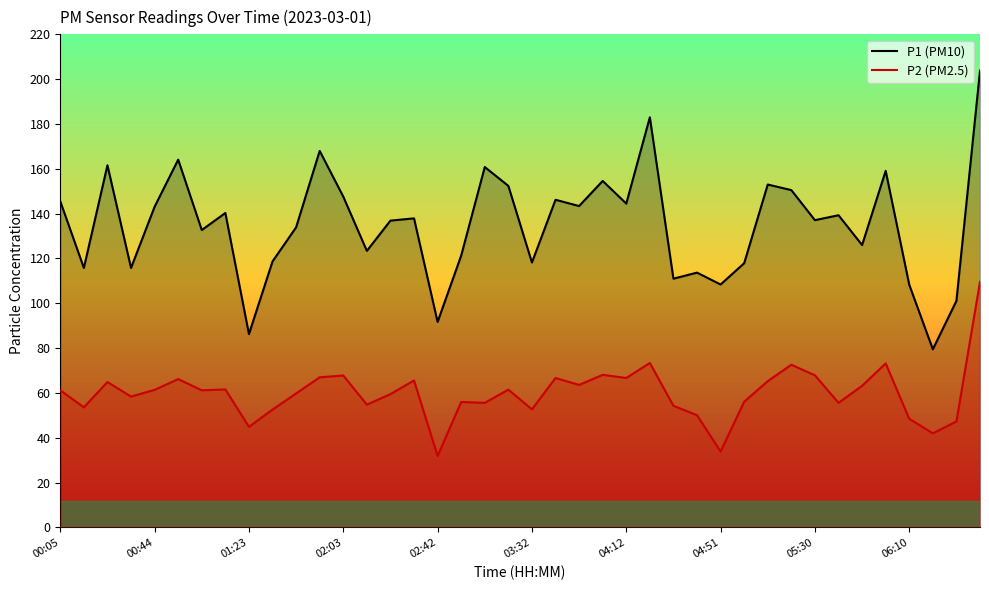

What is the minimum value shown in the chart?

31.9